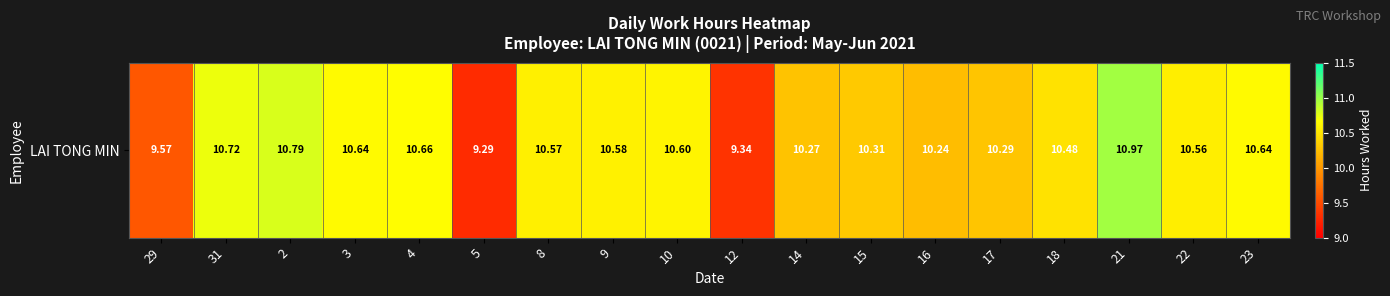

What is the change in value from 12 to 21?

+1.6